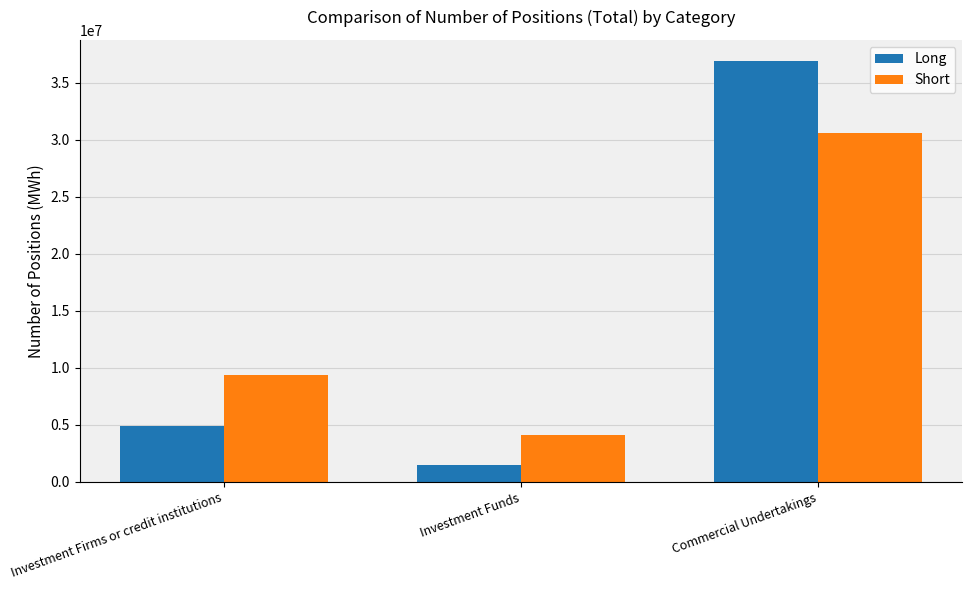

What is the value of the Short bar at the 1st from the left?

9362847